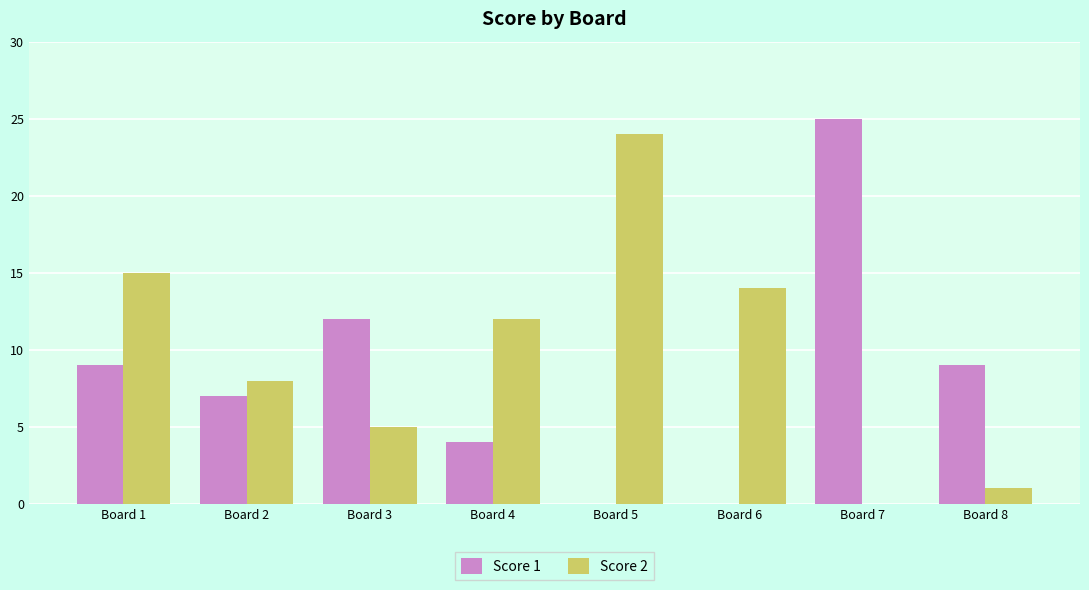

Between Board 6 and Board 7, which series saw the biggest shift?

Score 1